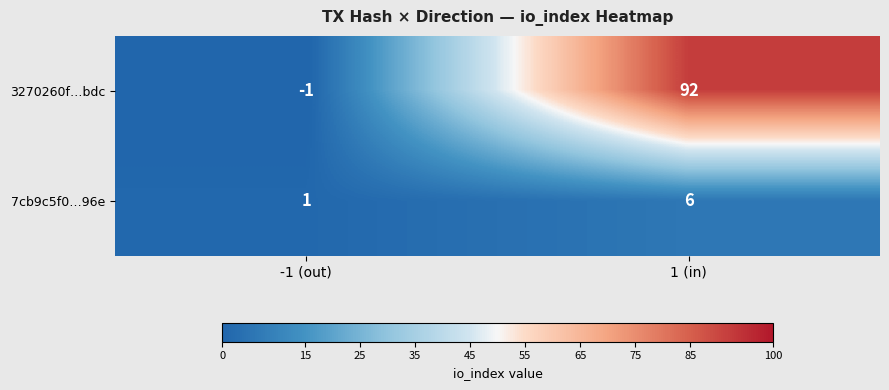

List the series in order of their peak value, lowest first.

7cb9c5f0…96e, 3270260f…bdc